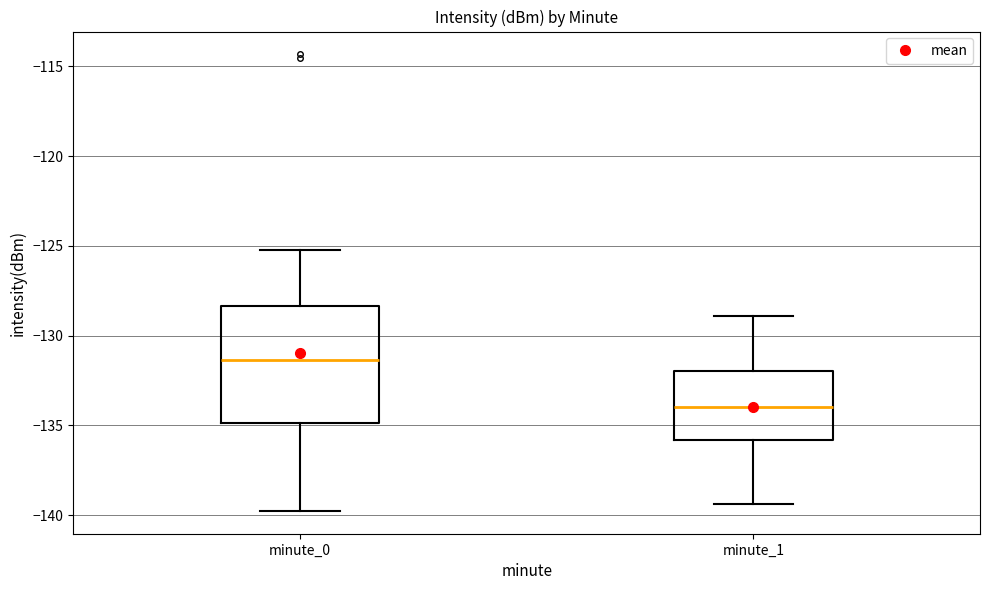

Comparing the boxes themselves (not the whiskers), which one is the tallest?

minute_0